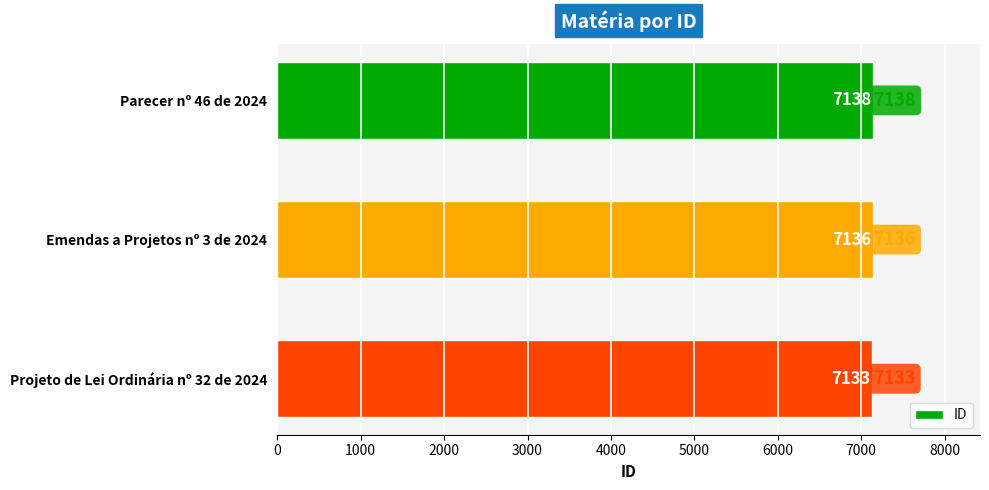

What is the sum of all values?

21407